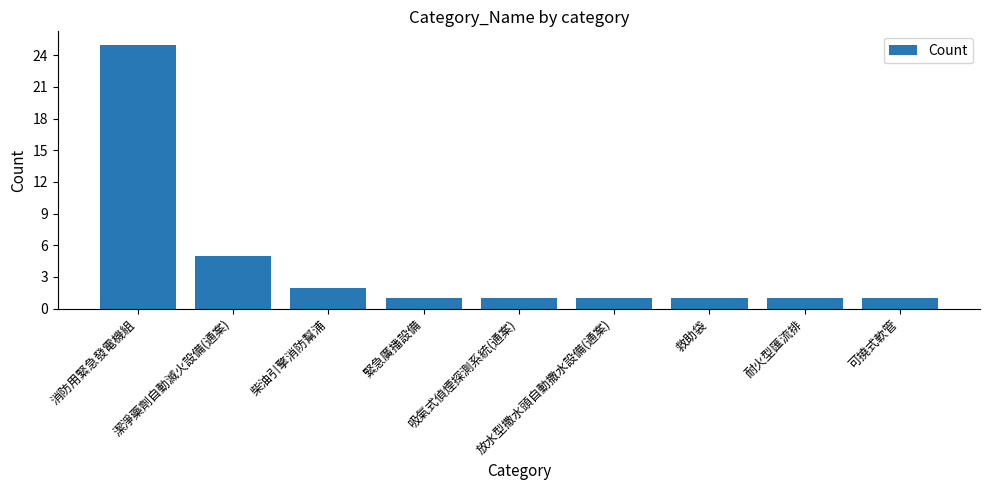

What is the approximate value at 放水型撒水頭自動撒水設備(通案)?

1